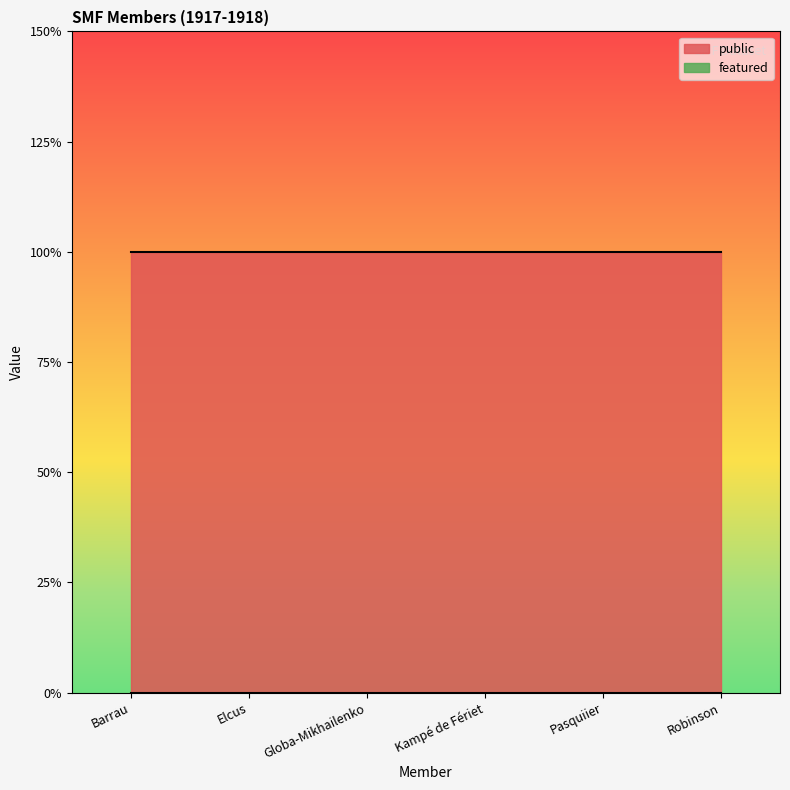

Does the chart display data point markers on the line(s)?

No